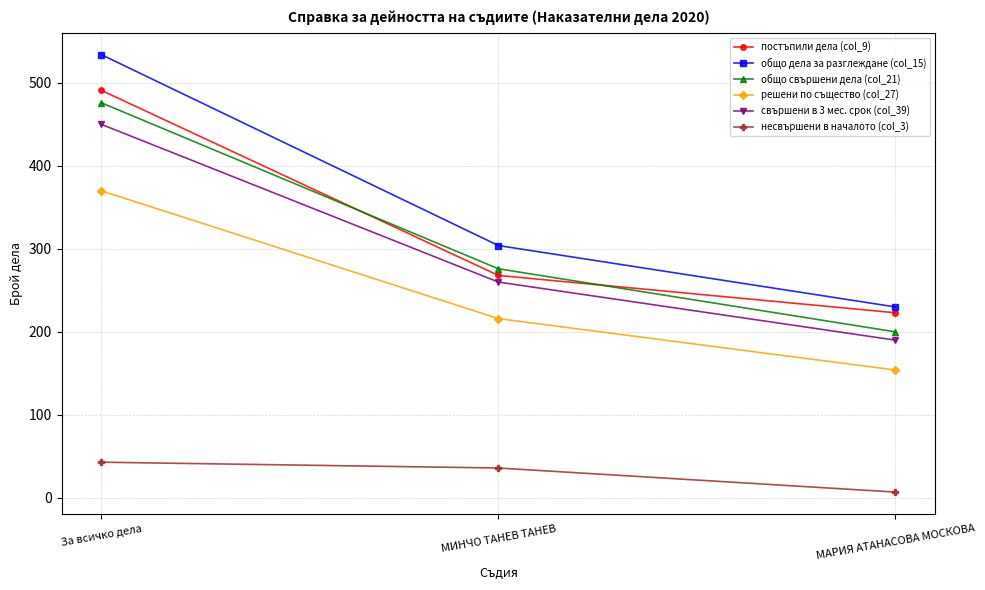

What position from the left is МАРИЯ АТАНАСОВА МОСКОВА?

3